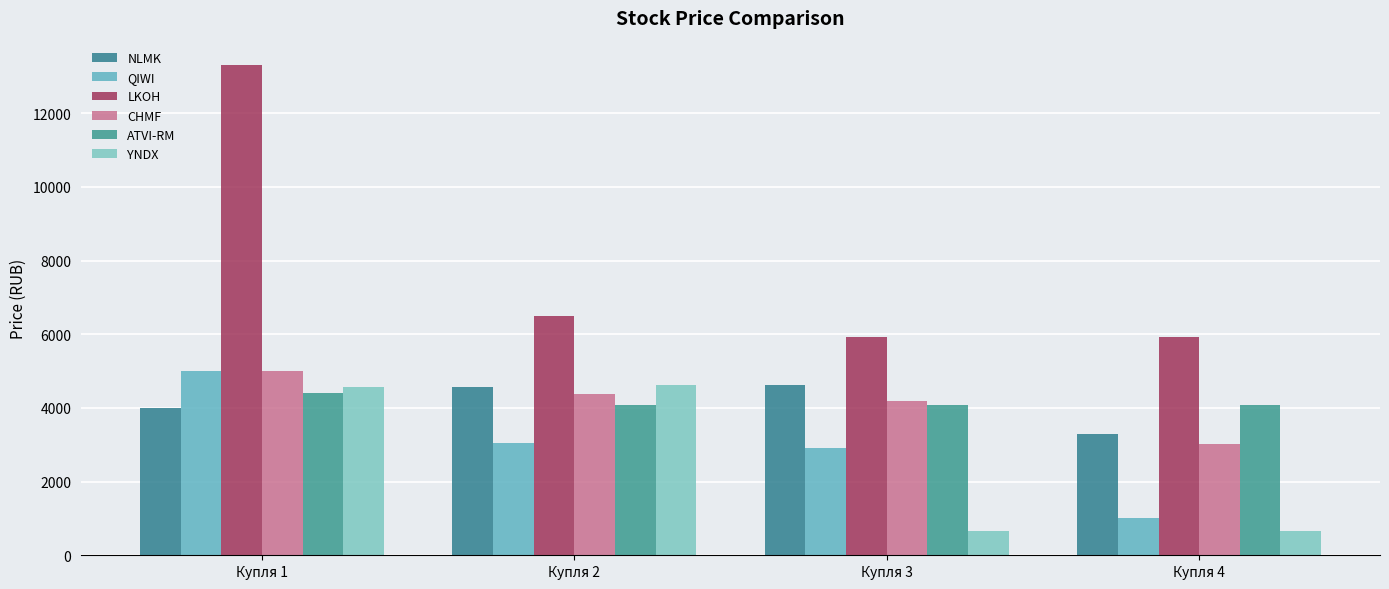

Are the bars grouped side by side (vs. stacked)?

Yes